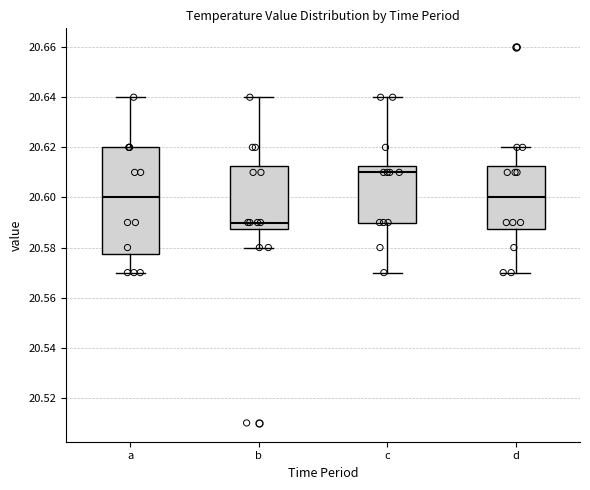

Which box has the highest median line?

c